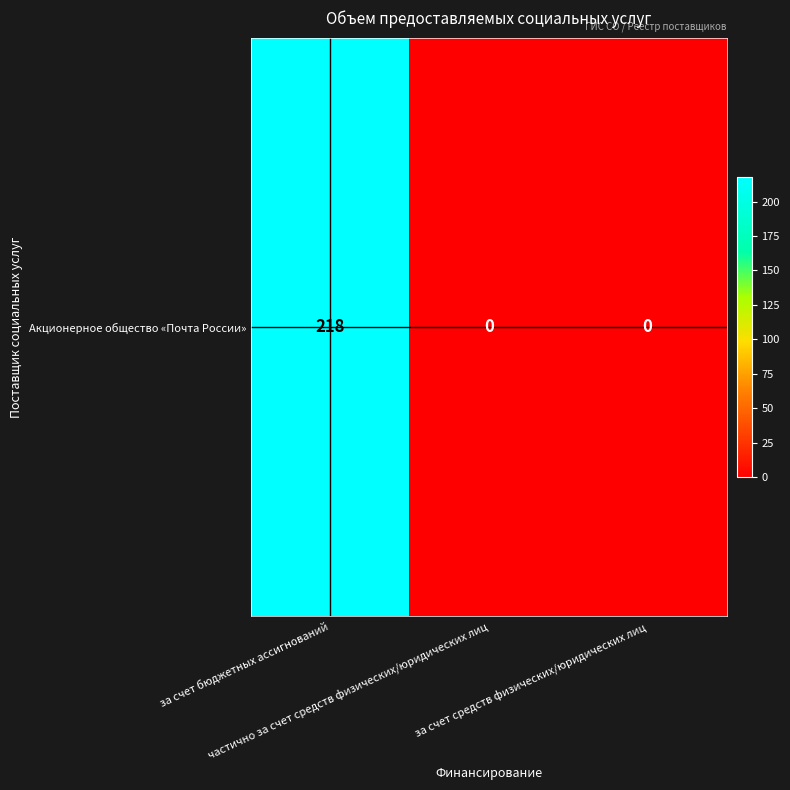

List the labels in order of value, largest first.

за счет бюджетных ассигнований, частично за счет средств физических/юридических лиц, за счет средств физических/юридических лиц